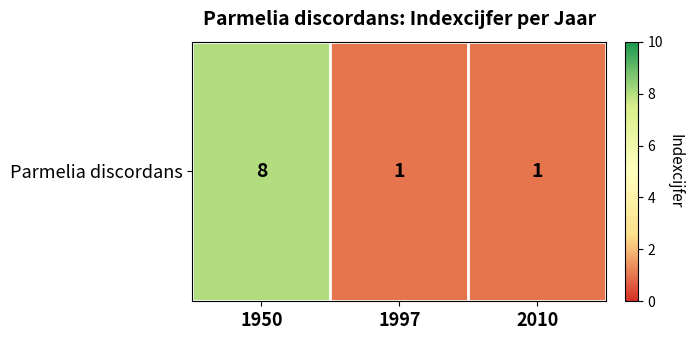

Rank the categories by value from highest to lowest.

1950, 1997, 2010